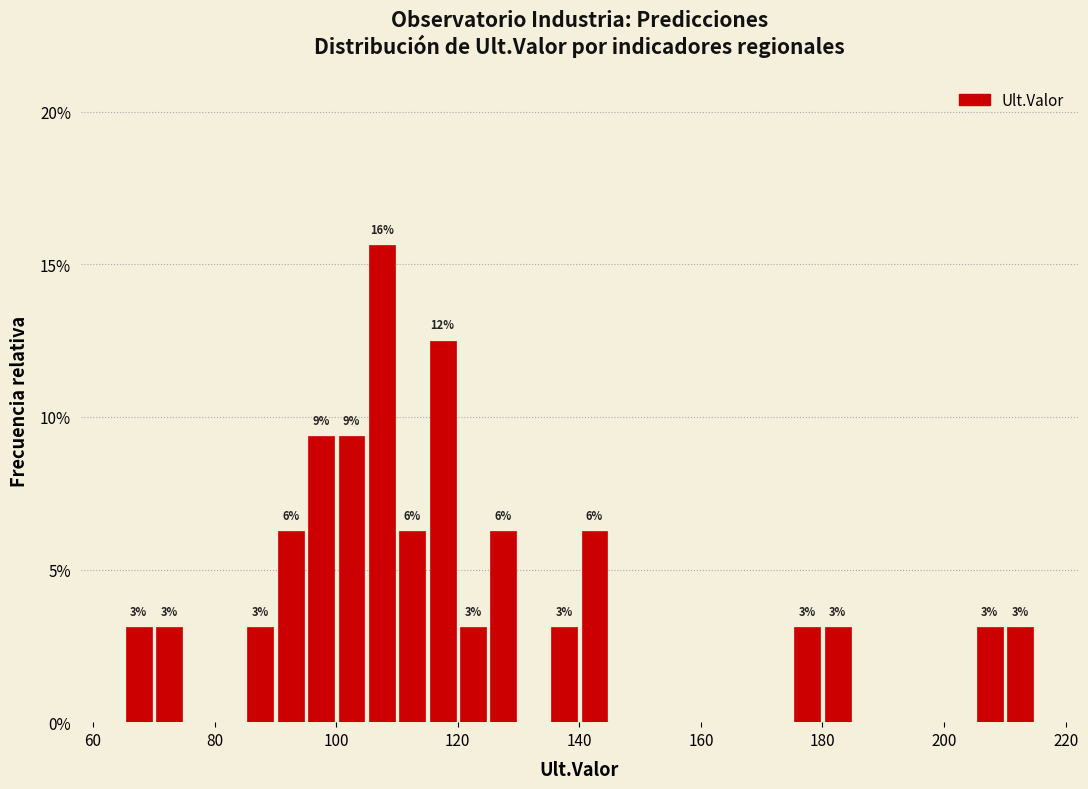

Read against the x-axis, roughly where is the centre of the tallest bar?

108